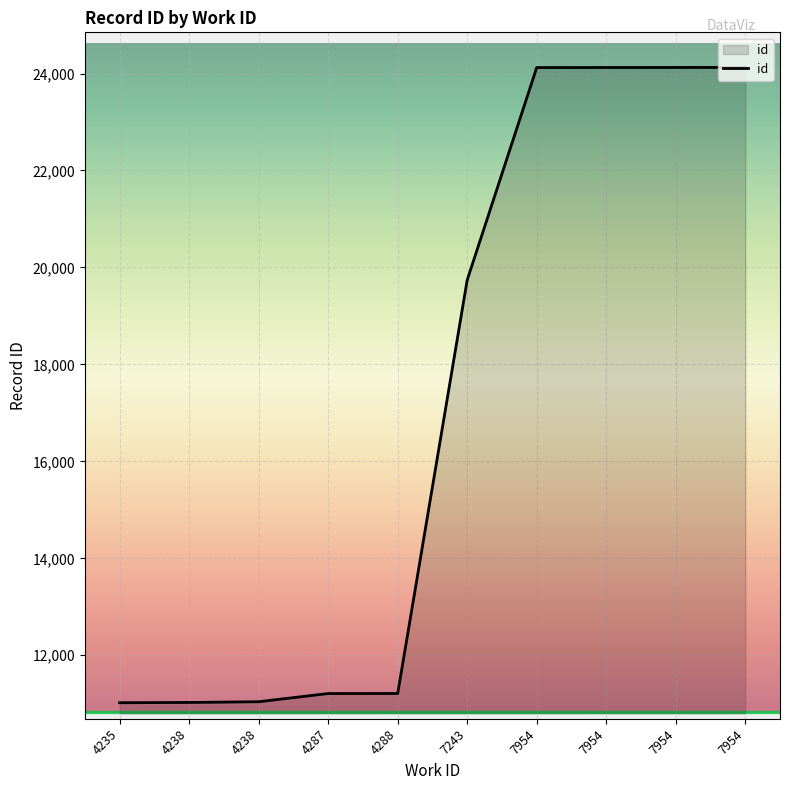

Is this an area chart (filled region under the line)?

Yes